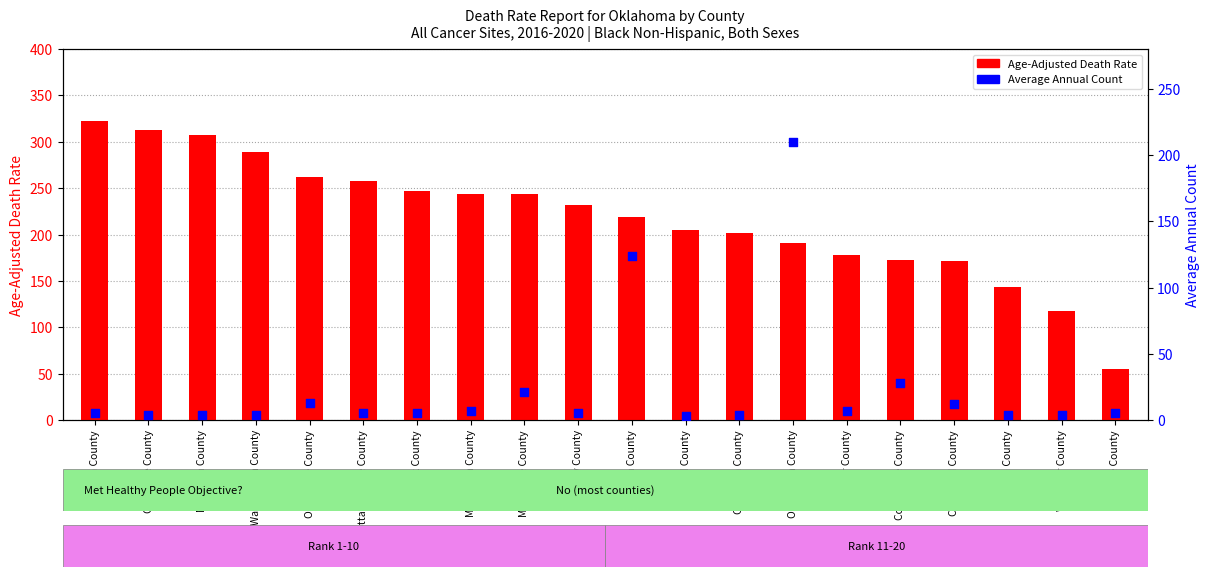

Which series has the largest Y range (max minus min)?

Age-Adjusted Death Rate